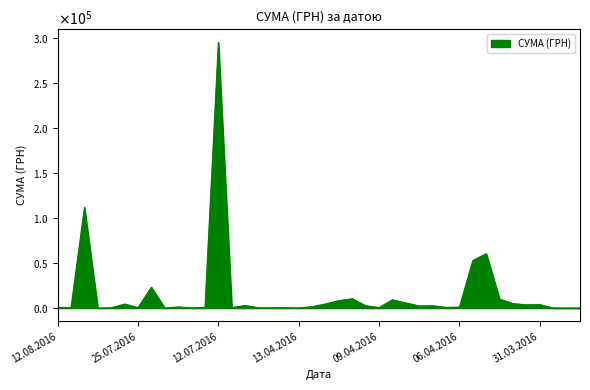

Does the chart display data point markers on the line(s)?

No